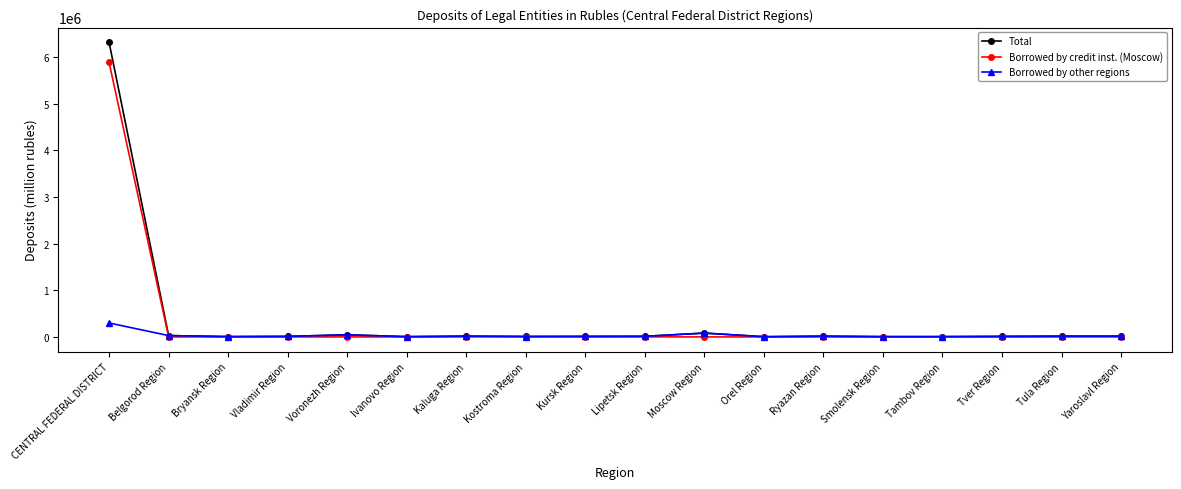

List the series in order of their peak value, highest first.

Total, Borrowed by credit inst. (Moscow), Borrowed by other regions